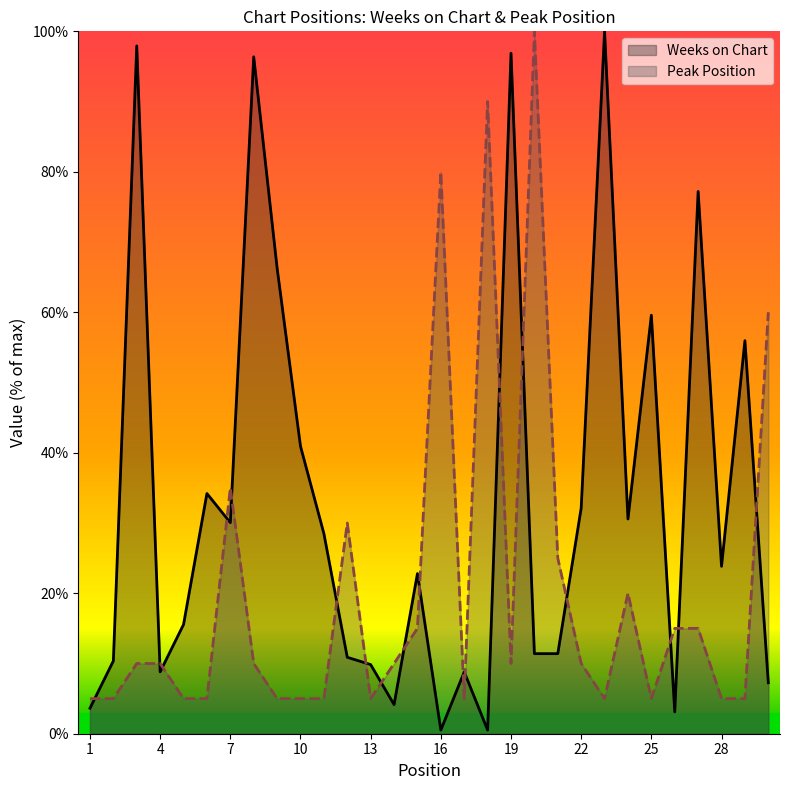

How many intersections are there between Peak Position and Weeks on Chart?

18